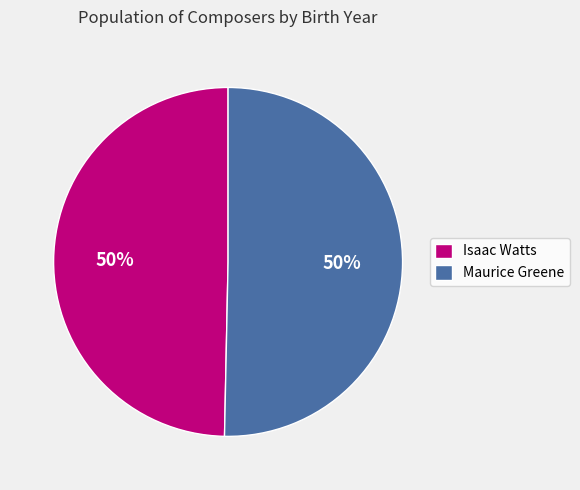

To the nearest percent, what percentage of the pie is Isaac Watts?

50%